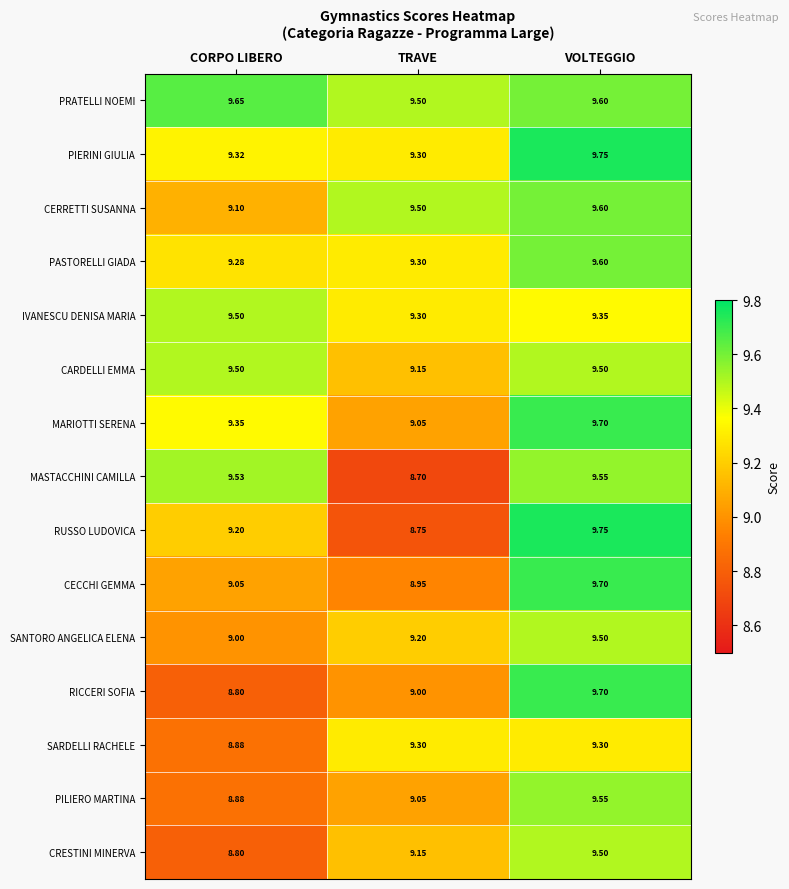

Which series changed the most between TRAVE and VOLTEGGIO?

RUSSO LUDOVICA